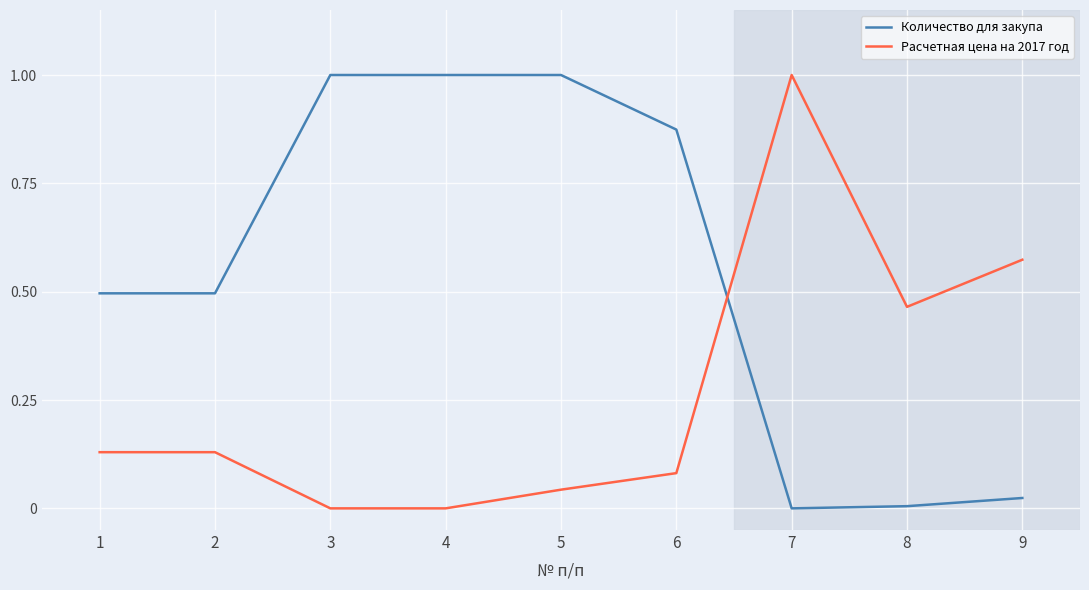

What is the sum of the Расчетная цена на 2017 год values at 7 and 2?

1.1